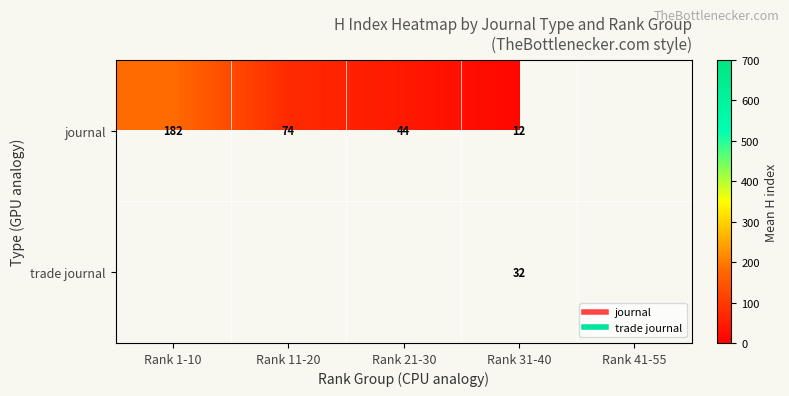

At which category does the chart reach its peak across all series?

Rank 1-10